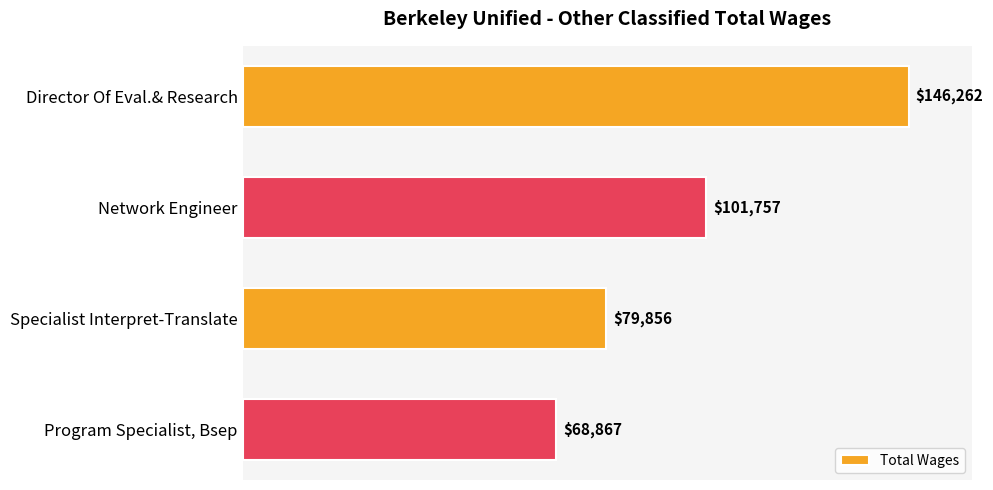

Between Director Of Eval.& Research and Network Engineer, which is larger?

Director Of Eval.& Research